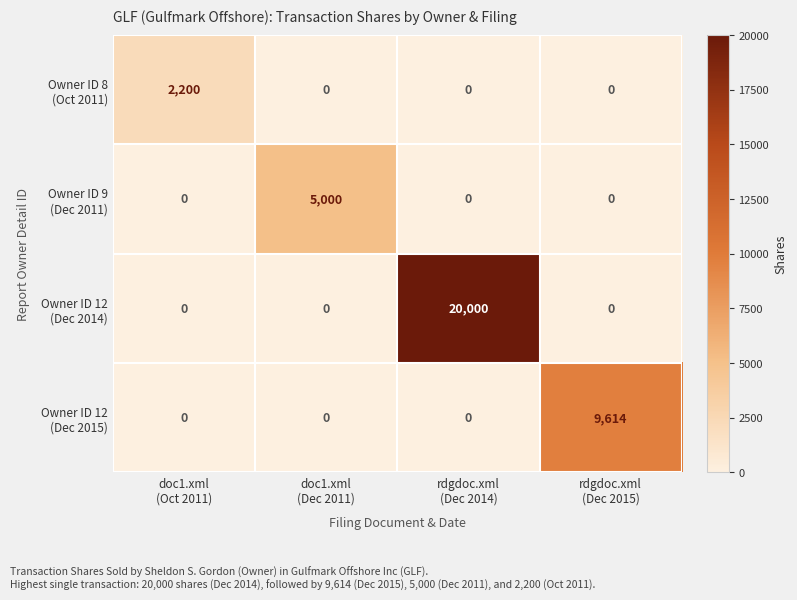

What is the greatest value displayed?

20000